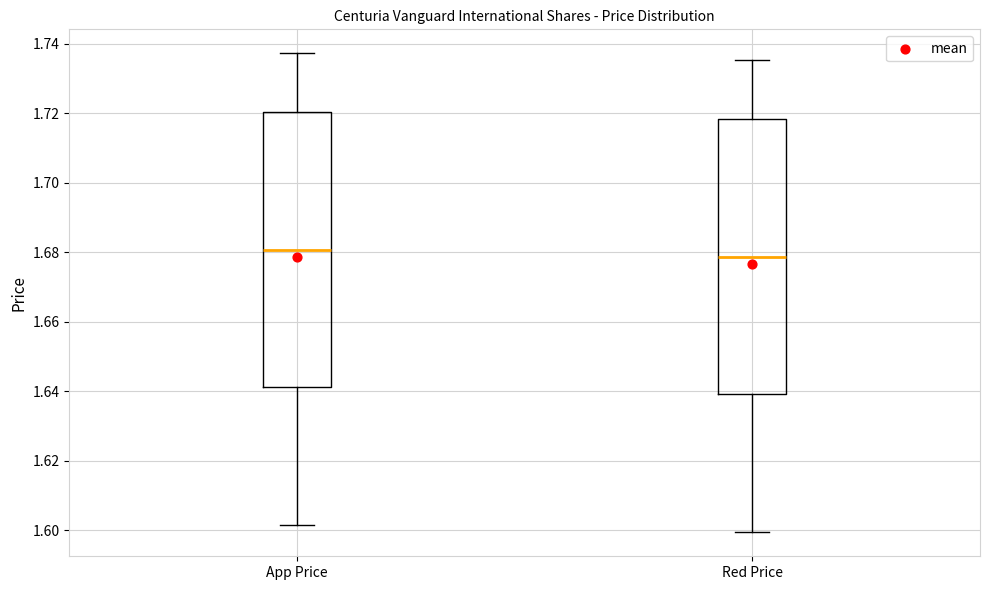

Which box's median line is the lowest?

Red Price